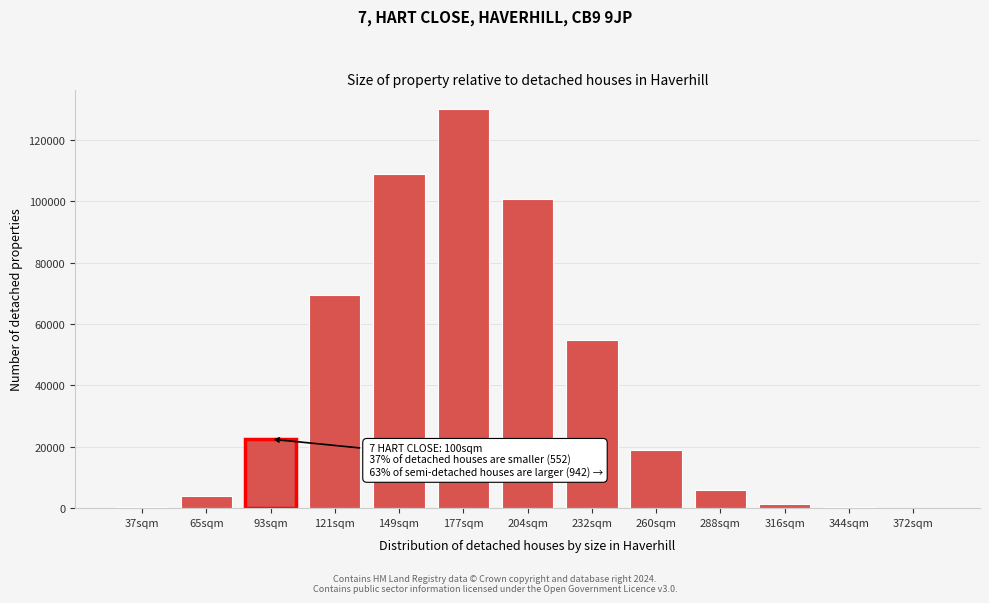

What is the sum of all values?

516866